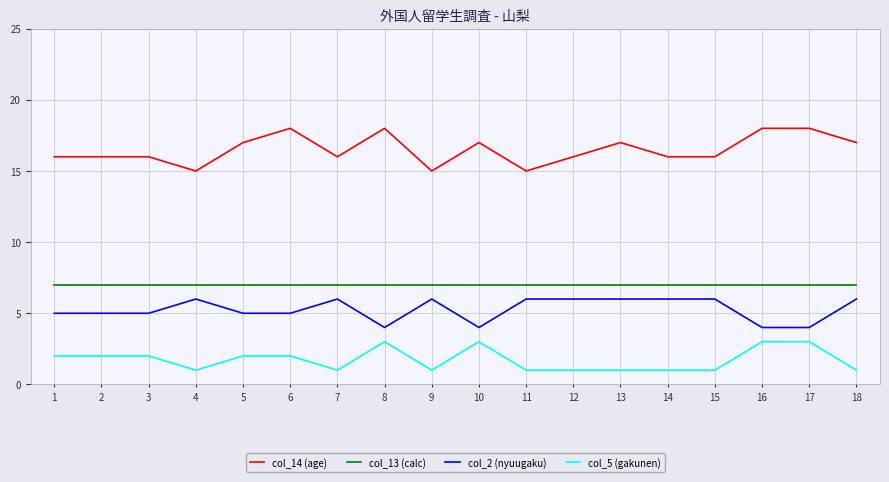

What is the lowest value of the col_13 (calc) series?

7